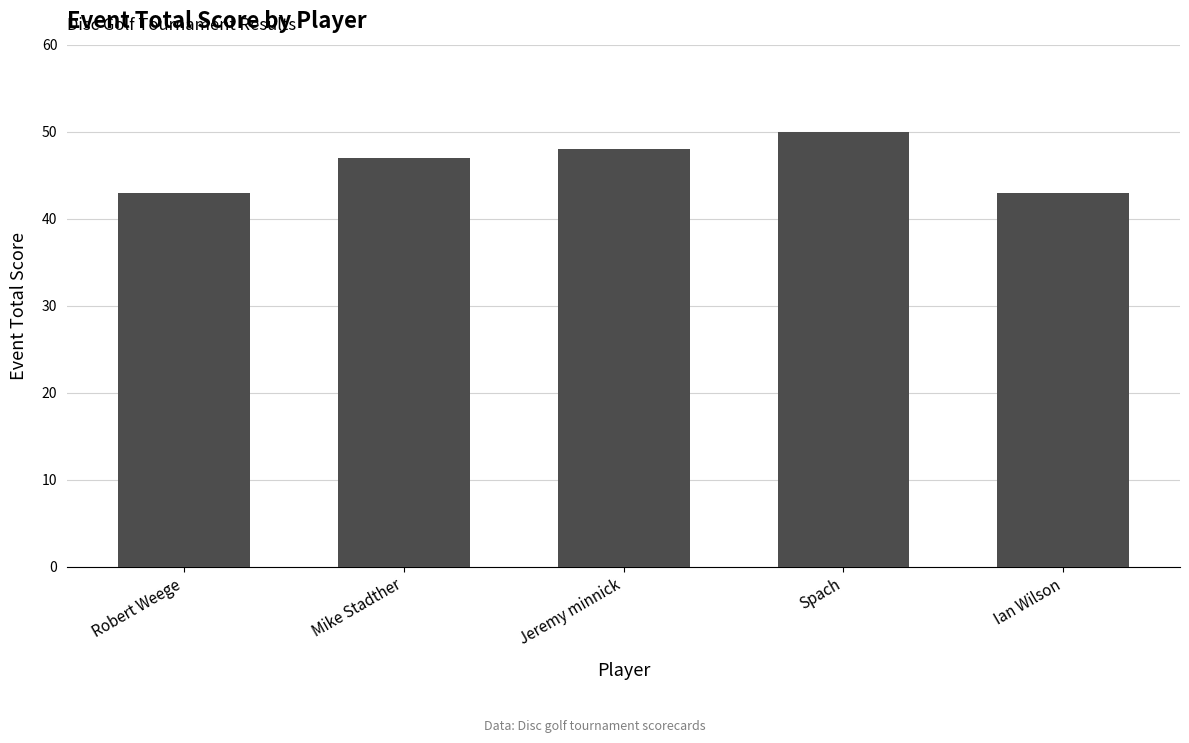

What is the average value?

46